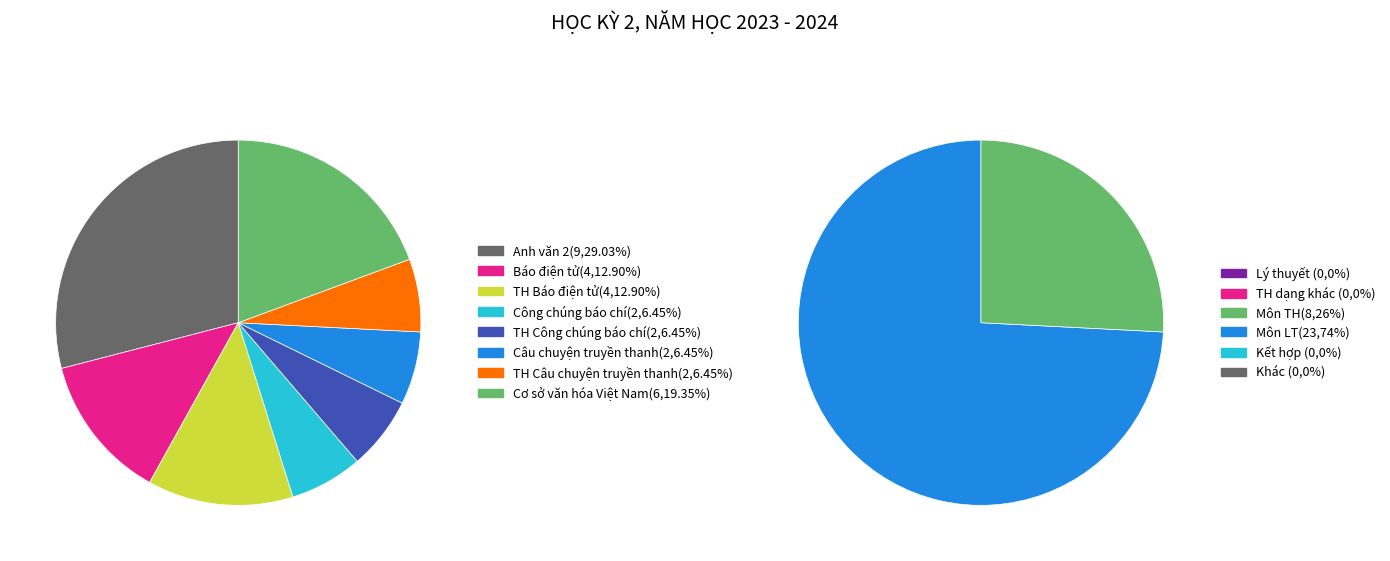

Is it true that TH Công chúng báo chí is 1% of the pie?

False